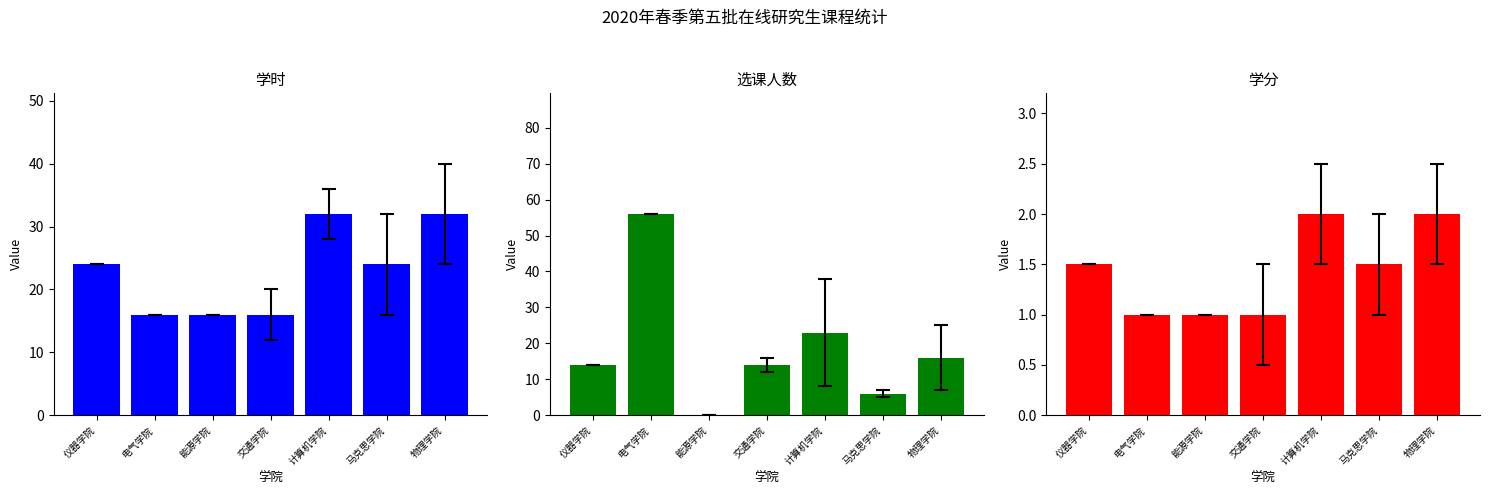

What is the difference between the maximum and minimum values in the 选课人数 series?

56.0